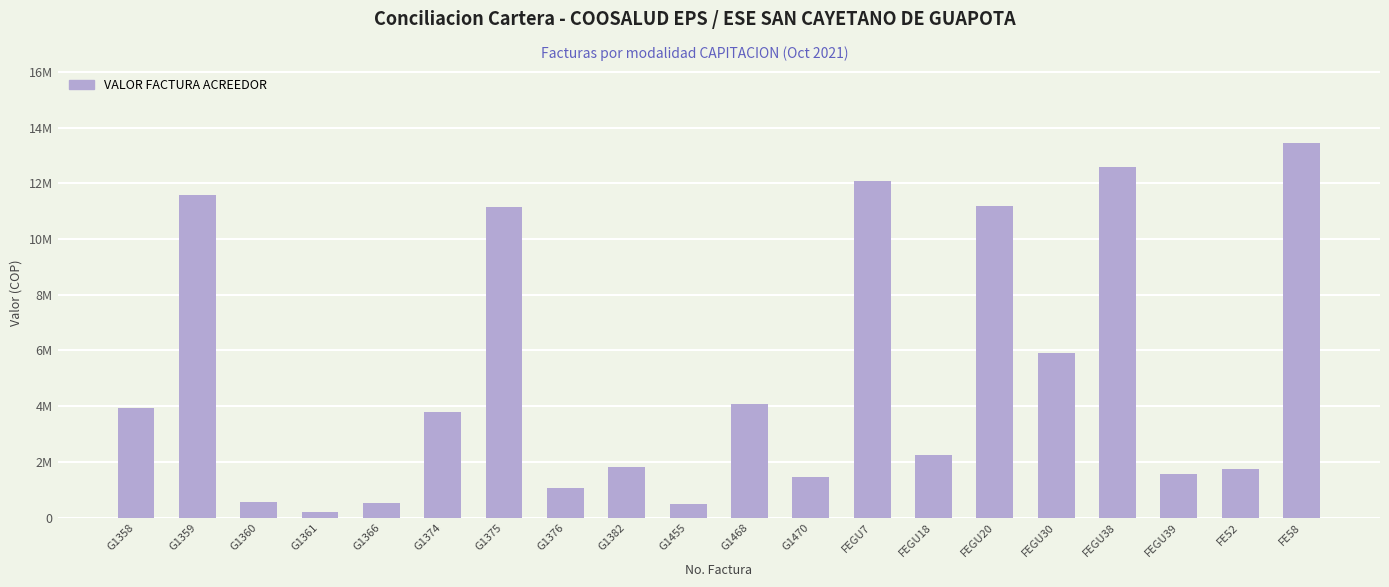

What is the value of the 11th bar from the left?

4095836